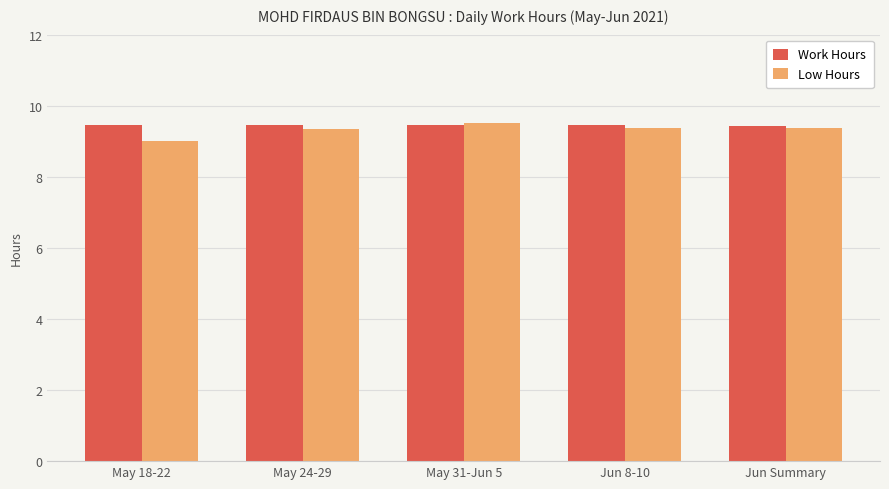

True or false: Work Hours has a value of 9.4 at Jun Summary.

True